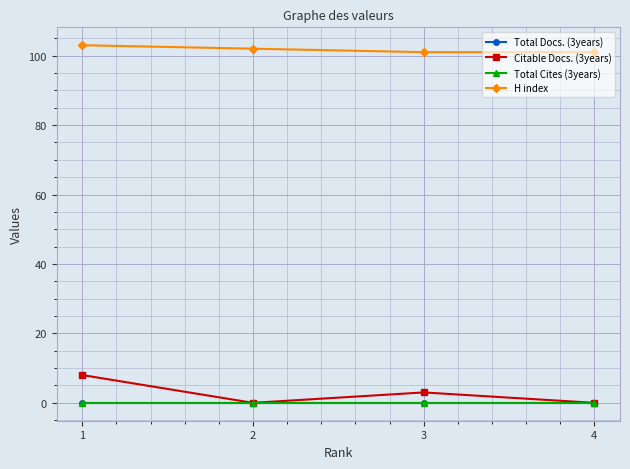

Does the chart have visible grid lines?

Yes